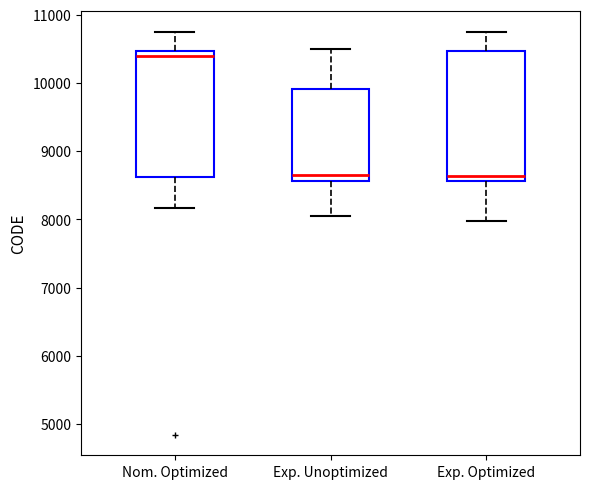

Reading left to right, transcribe this box plot: for each box, give where its median line is, the range the box spans, and where its two whiskers end, as read against the y-axis. The values are not printed on the chart, so give them approximately, as read against the axis.

Nom. Optimized: median 10400, box 8600 to 10500, whiskers 8200 to 10800
Exp. Unoptimized: median 8700, box 8600 to 9900, whiskers 8000 to 10500
Exp. Optimized: median 8600 (just above the box's lower edge), box 8600 to 10500, whiskers 8000 to 10800